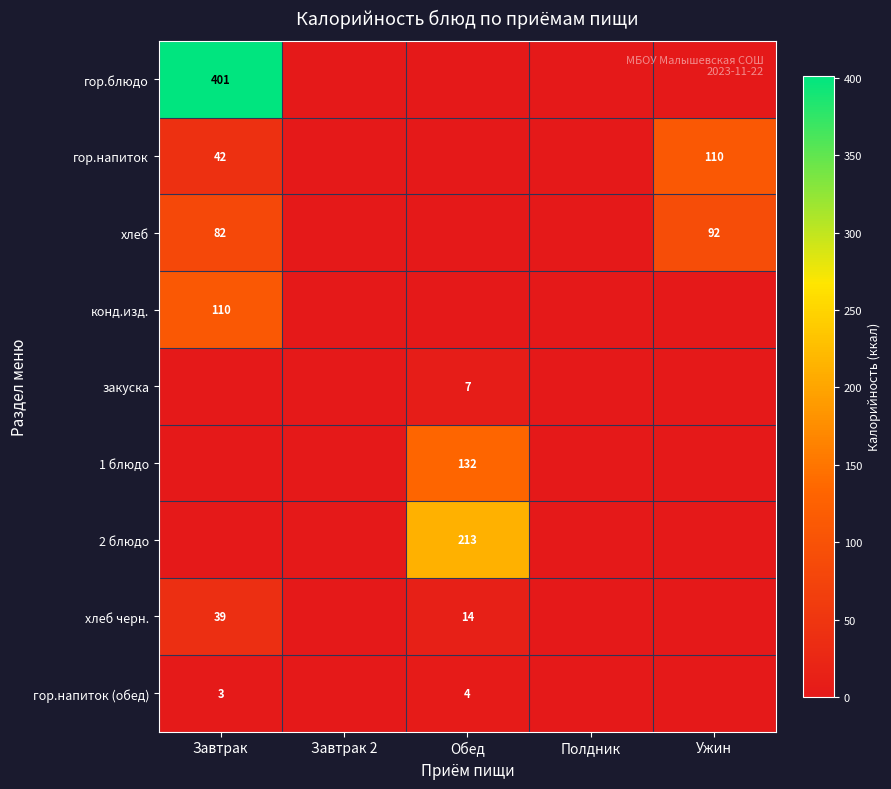

Between Ужин and Полдник, which is larger?

Ужин